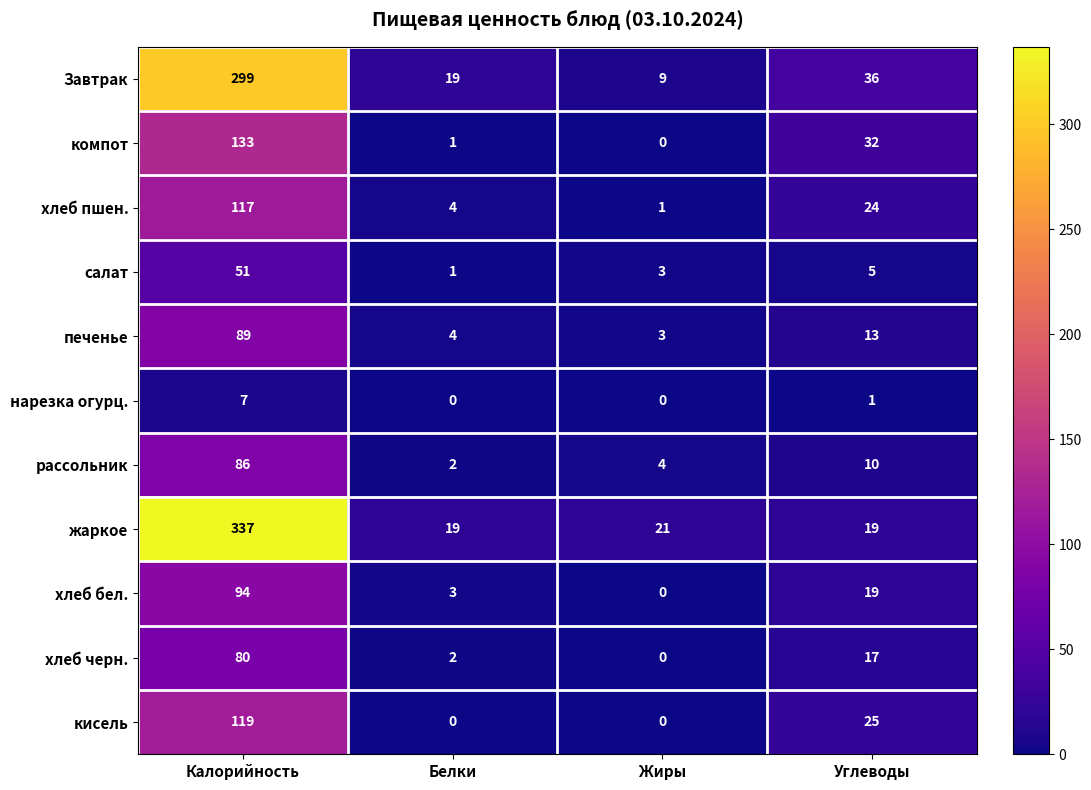

Count the number of data series in this chart.

11